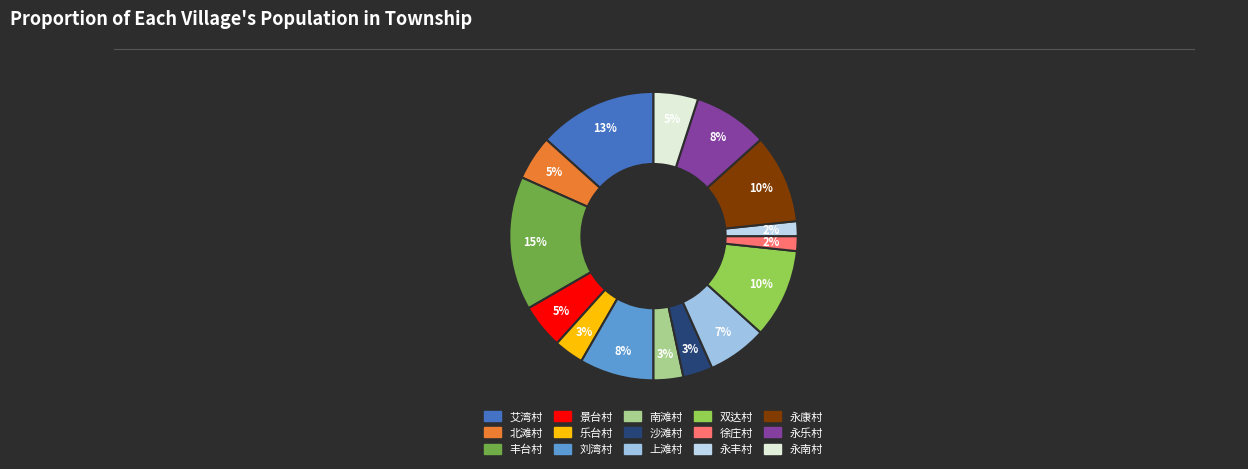

To the nearest percent, what is the combined percentage of 上滩村 and 永南村?

12%